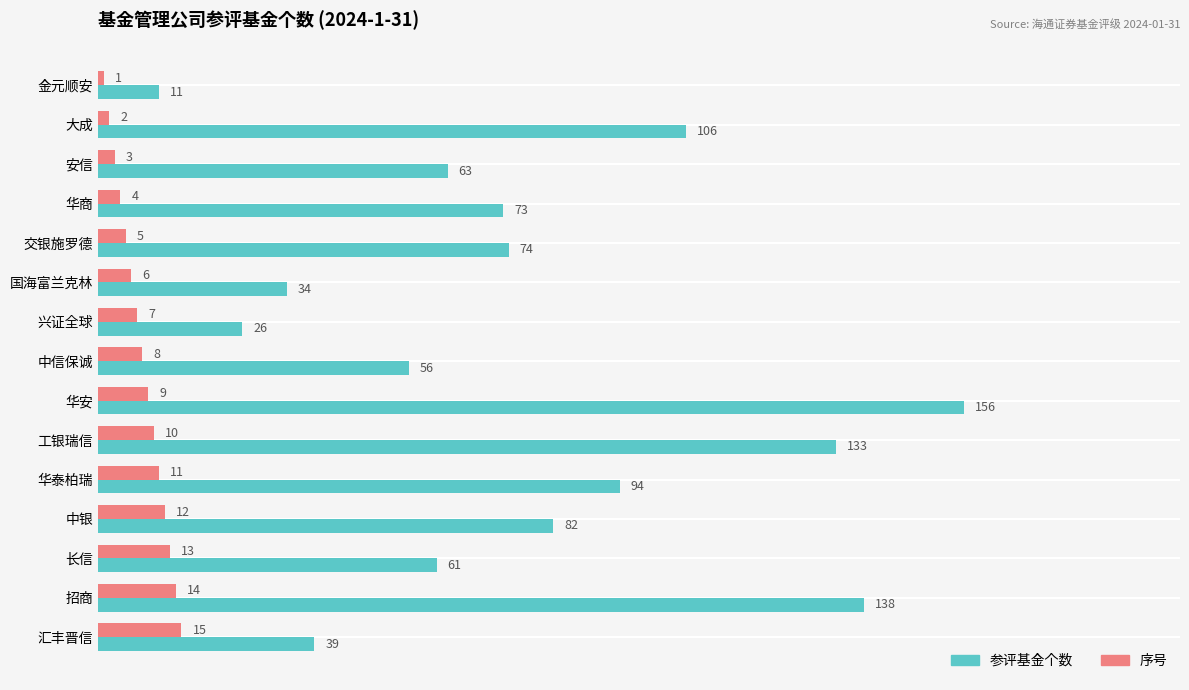

Which series has the largest total across all categories?

参评基金个数